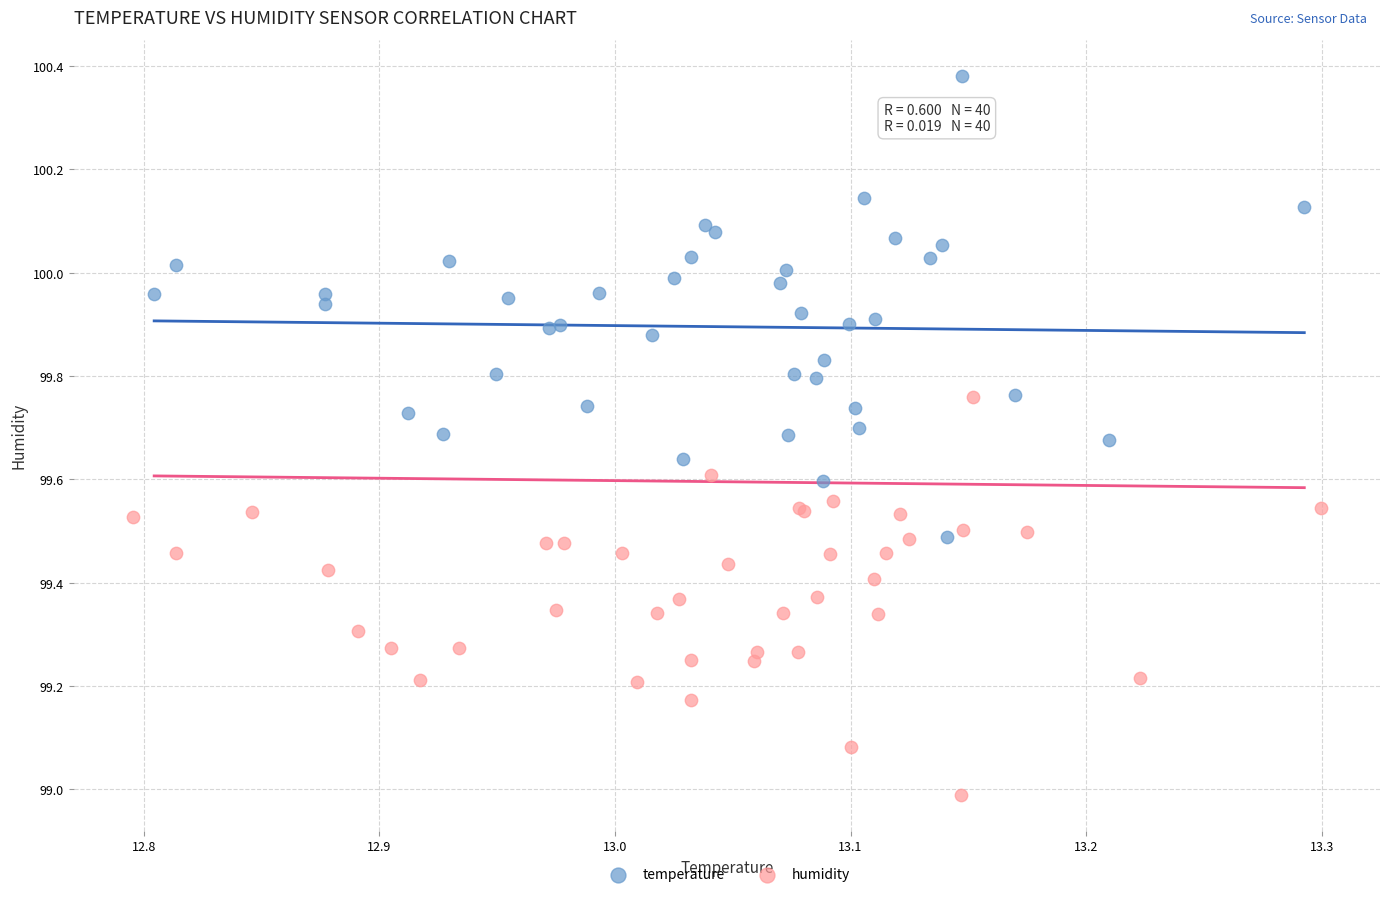

Which series has the widest spread of Y values?

temperature